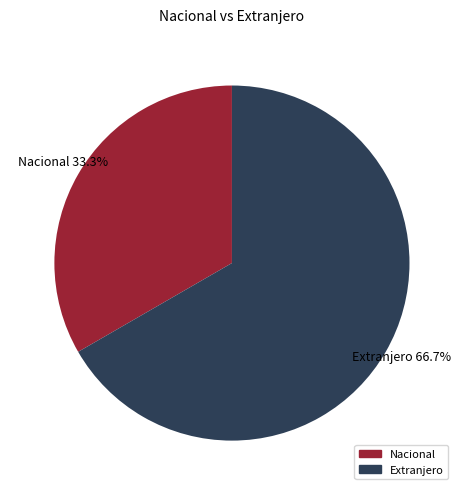

Rank the categories by value from highest to lowest.

Extranjero, Nacional